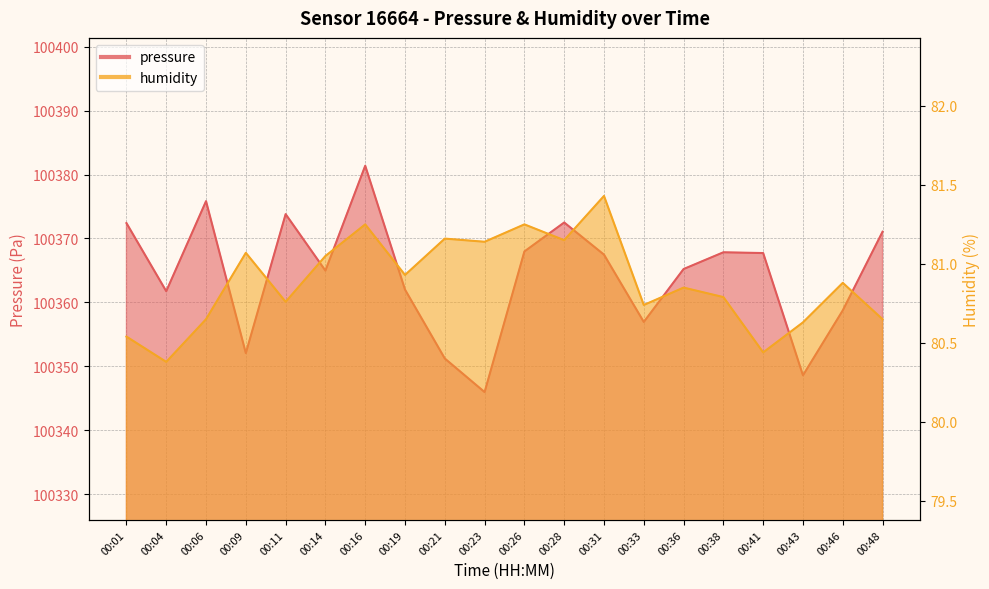

At which category does the chart reach its peak across all series?

00:16